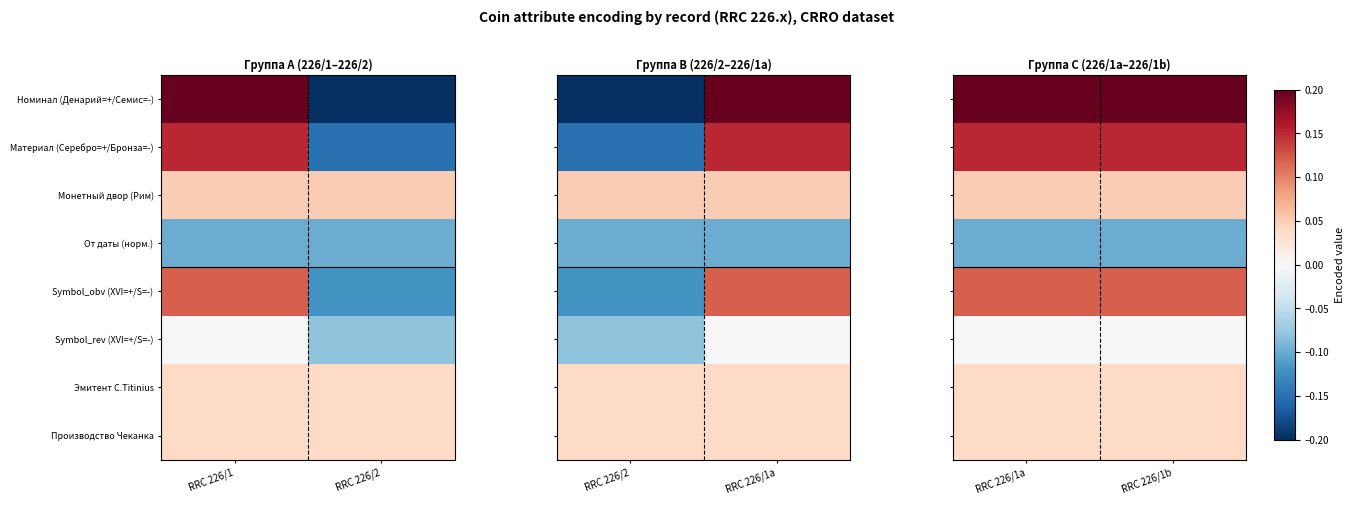

What is the total value across all series at RRC 226/1a?

0.5